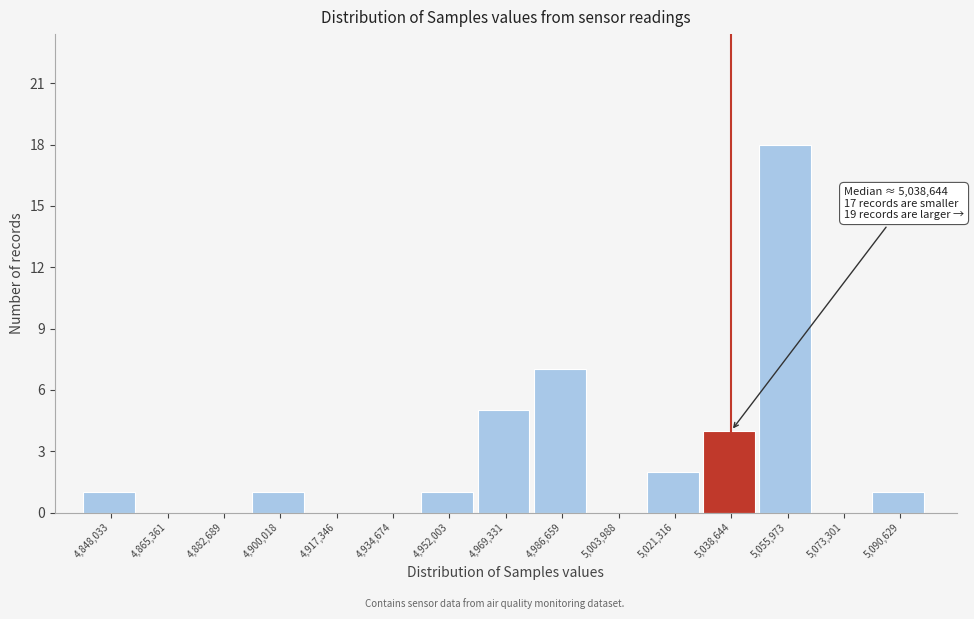

Over which range of the x-axis is the bar tallest?

5048000 to 5064000